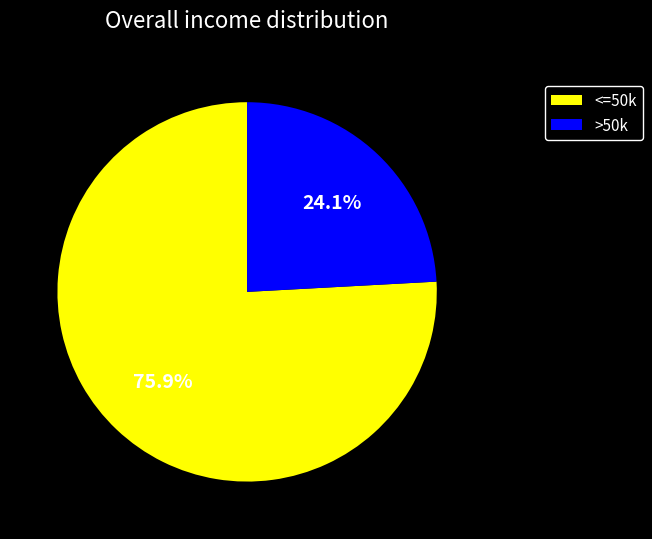

Count the number of slices in the pie.

2